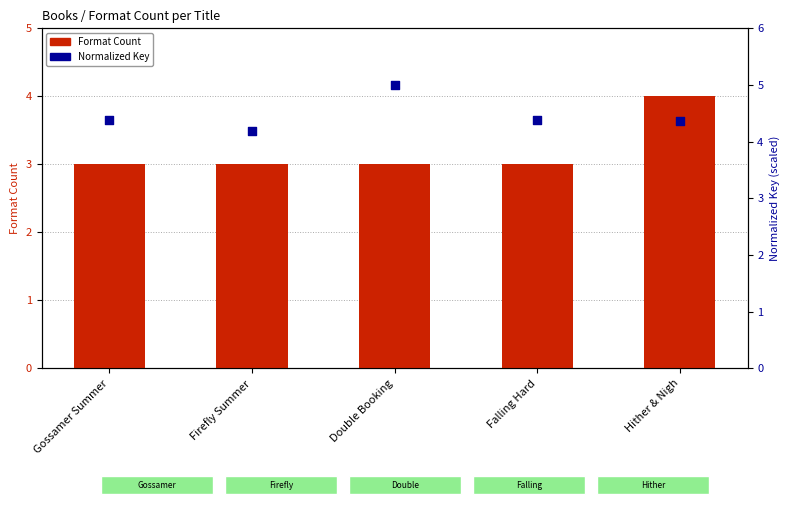

What are all the series names shown in the legend?

Format Count, Normalized Key